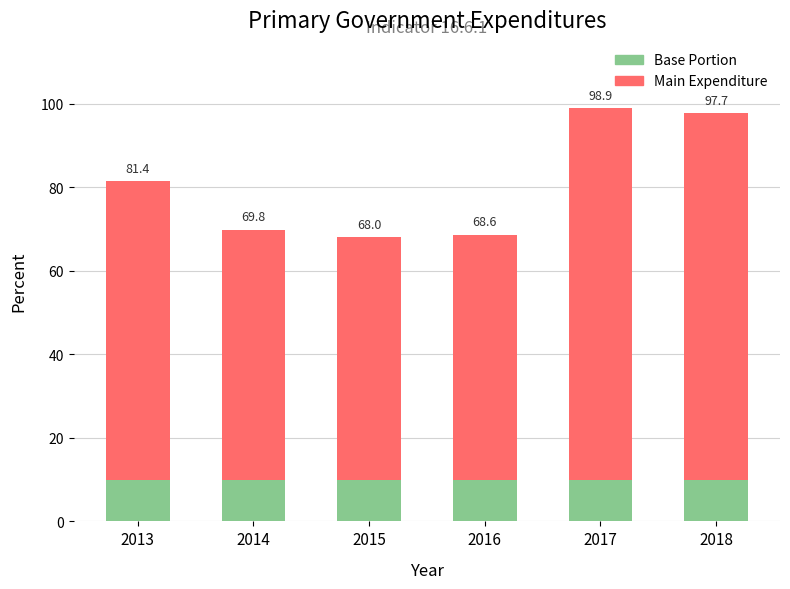

At which label does Main Expenditure first exceed 71?

2013